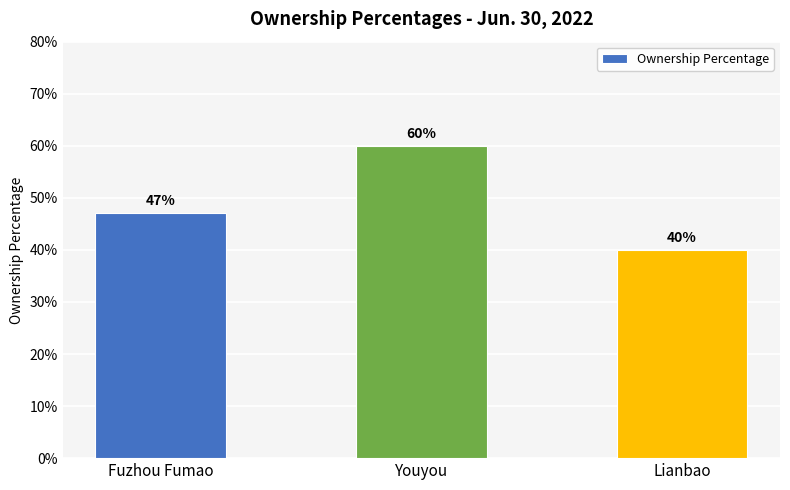

Are the bars horizontal?

No